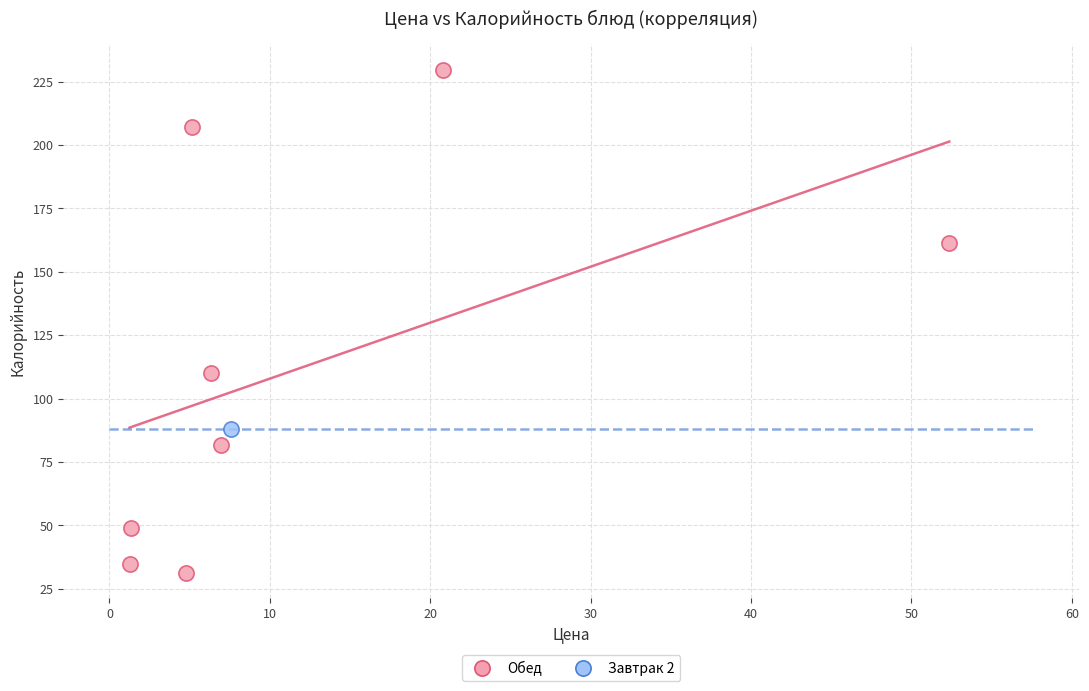

What are all the series names shown in the legend?

Обед, Завтрак 2